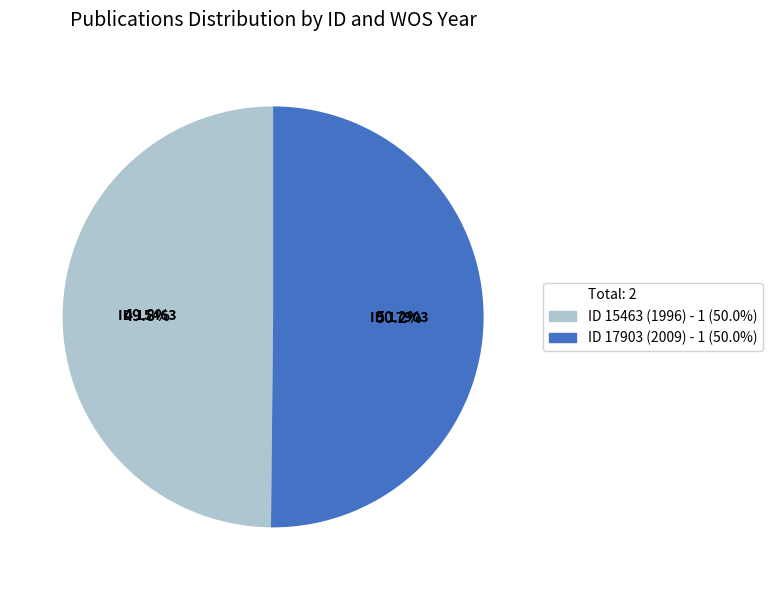

Does any single category account for the majority?

Yes